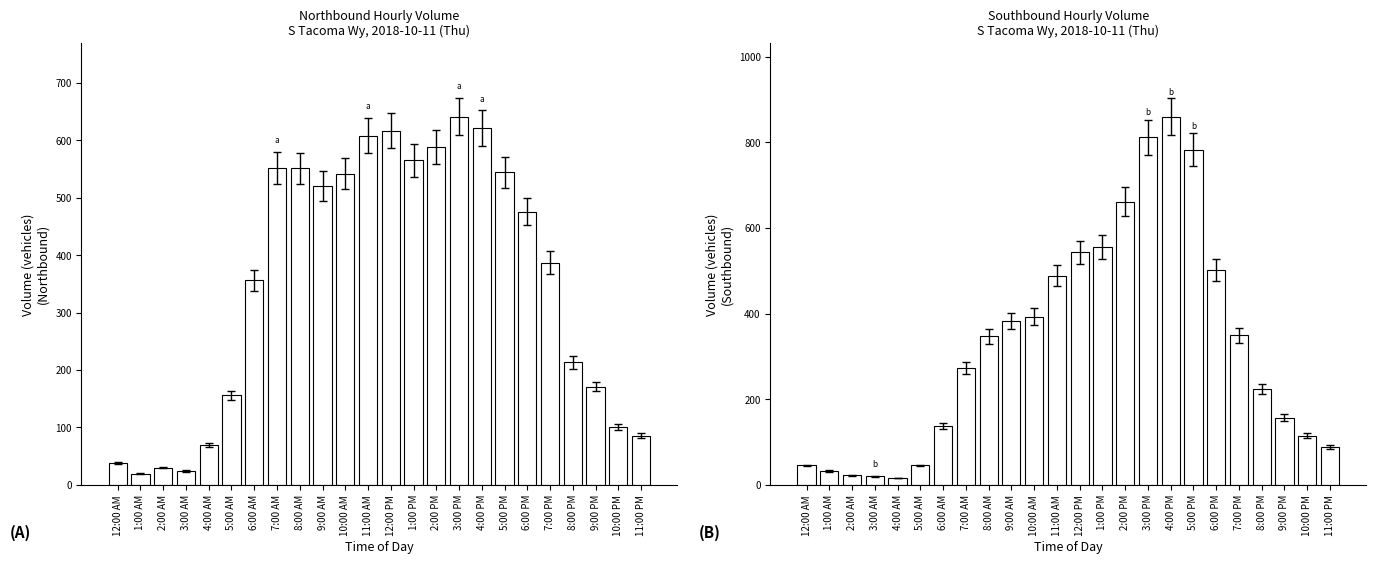

Reading left to right, extract all data points from this chart.

NB: 38	19	30	24	69	156	356	552	551	521	542	608	617	565	589	641	621	544	476	387	213	171	101	85
SB: 45	32	22	20	16	45	138	273	347	383	393	489	543	555	662	812	860	783	502	349	224	157	115	89